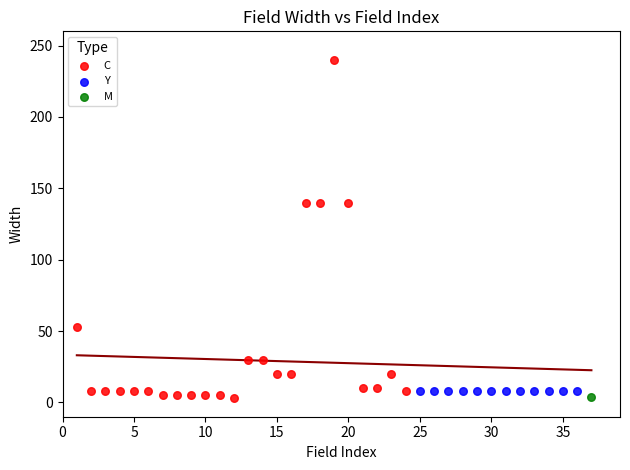

What are all the series names shown in the legend?

C, Y, M